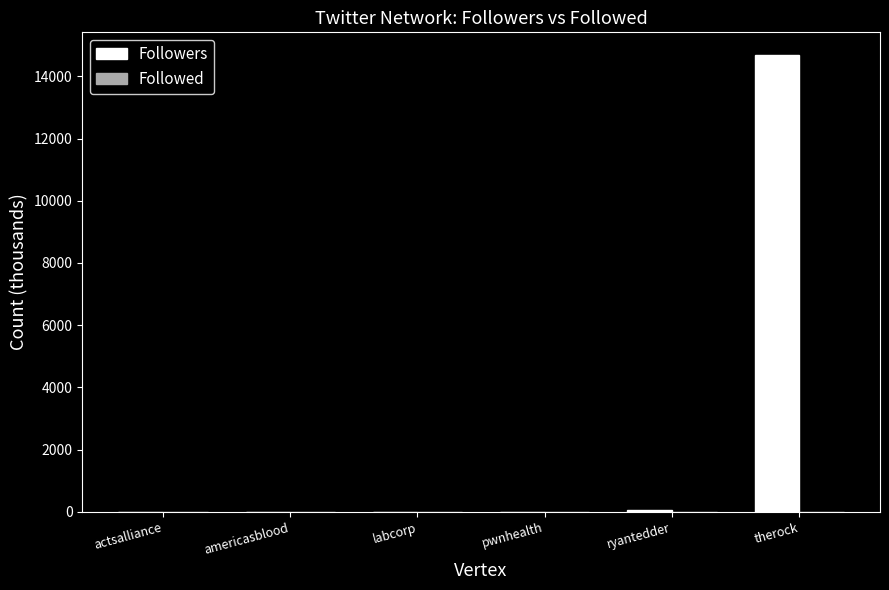

At which category does the chart reach its peak across all series?

therock